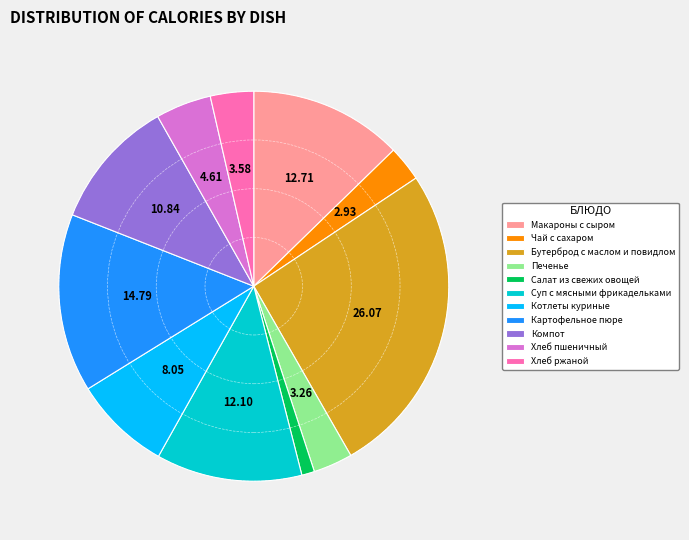

Combined, do Компот and Печенье account for over 50%?

No